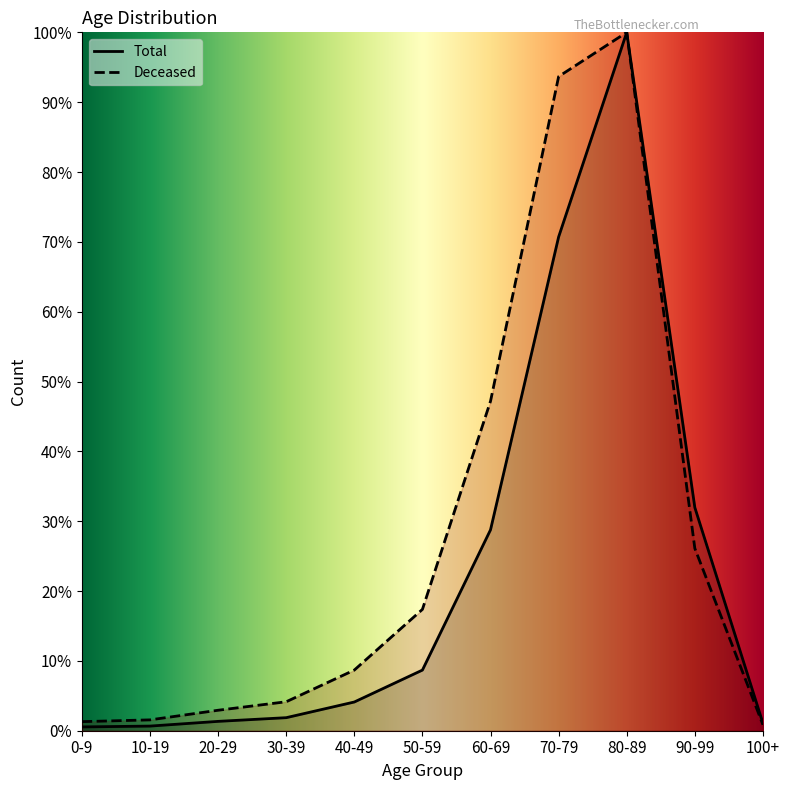

At how many categories does at least one series exceed 75?

2